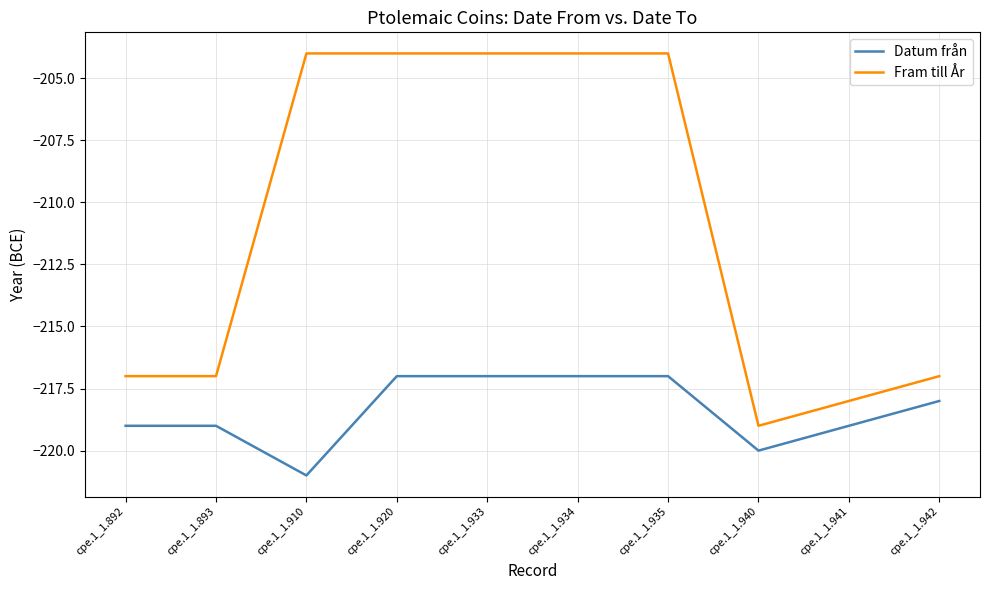

True or false: Fram till År and Datum från cross at least once.

False